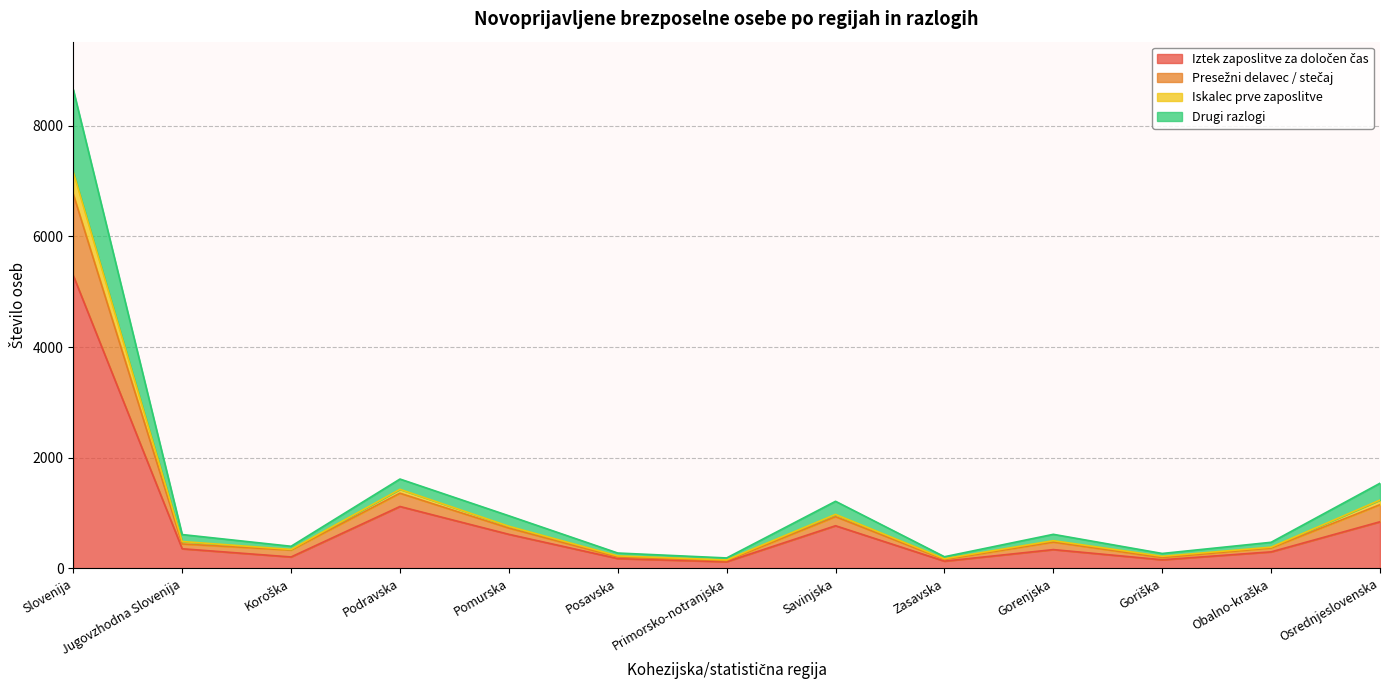

Does the chart display data point markers on the line(s)?

No